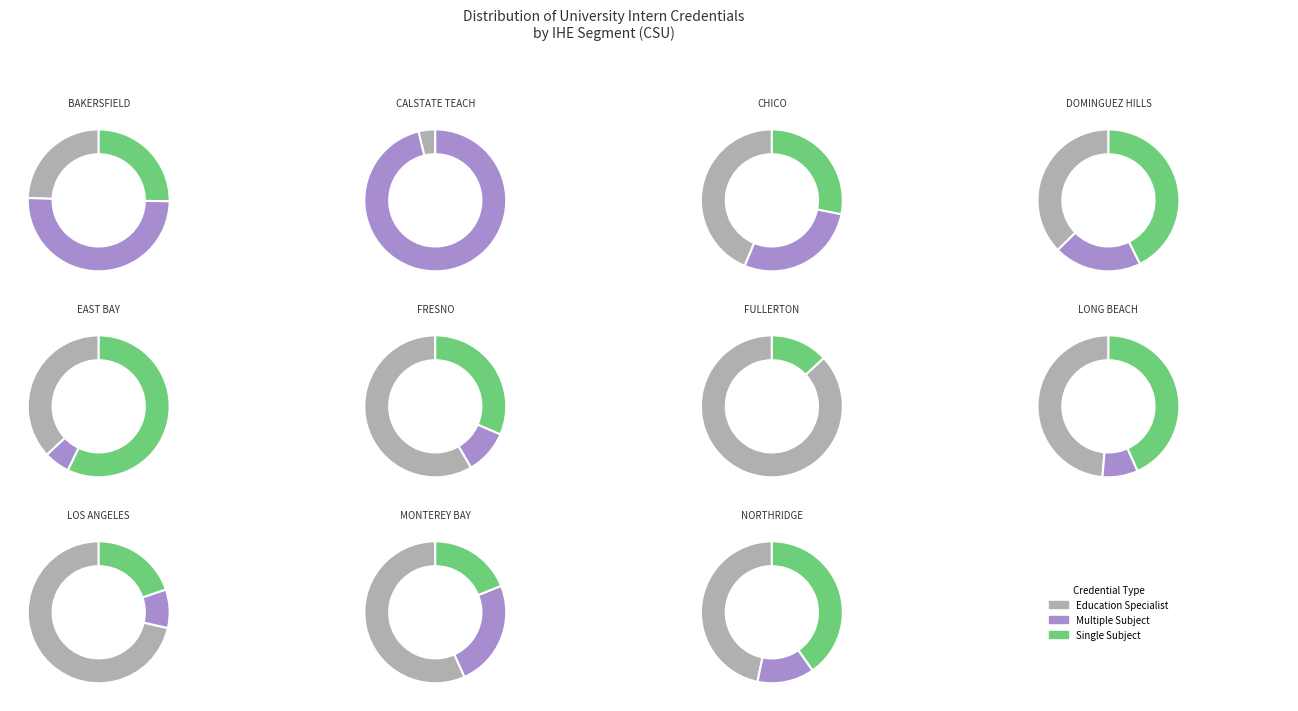

The CALSTATE TEACH slice represents 17% of the pie. True or false?

False